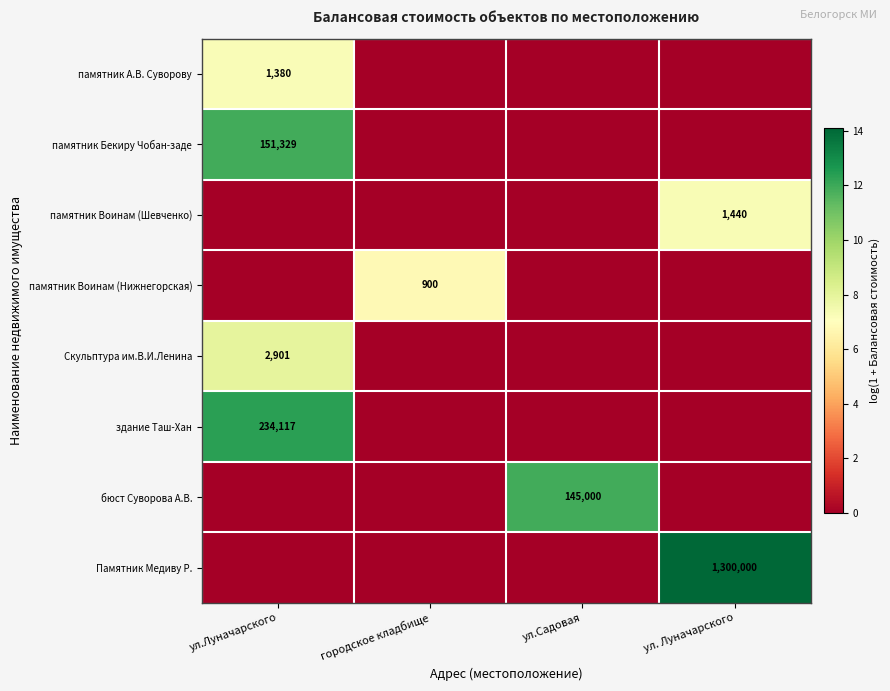

How many categories are shown in the chart?

4